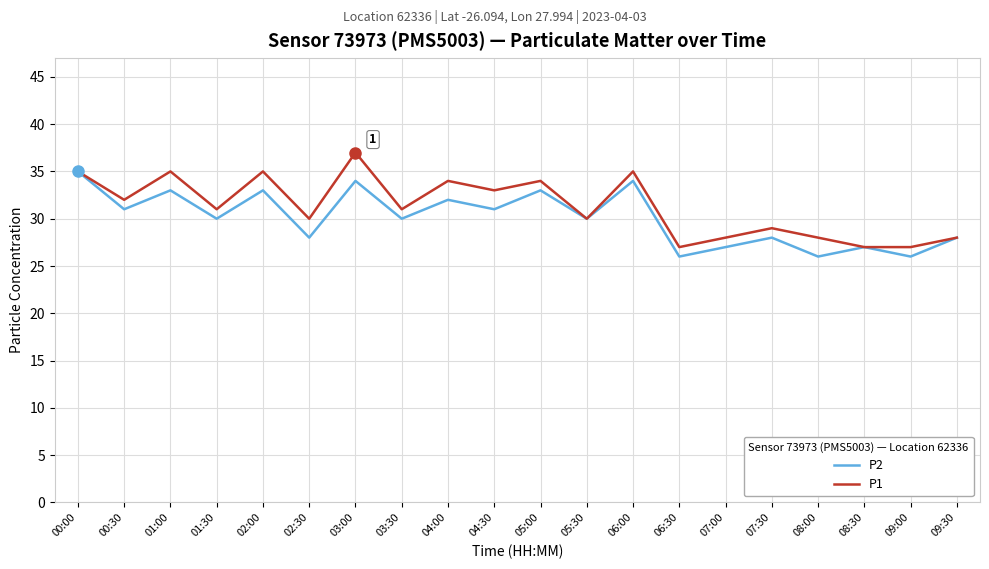

Reading right to left, transcribe all the data shown in this chart.

P2: 09:30=28	09:00=26	08:30=27	08:00=26	07:30=28	07:00=27	06:30=26	06:00=34	05:30=30	05:00=33	04:30=31	04:00=32	03:30=30	03:00=34	02:30=28	02:00=33	01:30=30	01:00=33	00:30=31	00:00=35
P1: 09:30=28	09:00=27	08:30=27	08:00=28	07:30=29	07:00=28	06:30=27	06:00=35	05:30=30	05:00=34	04:30=33	04:00=34	03:30=31	03:00=37	02:30=30	02:00=35	01:30=31	01:00=35	00:30=32	00:00=35